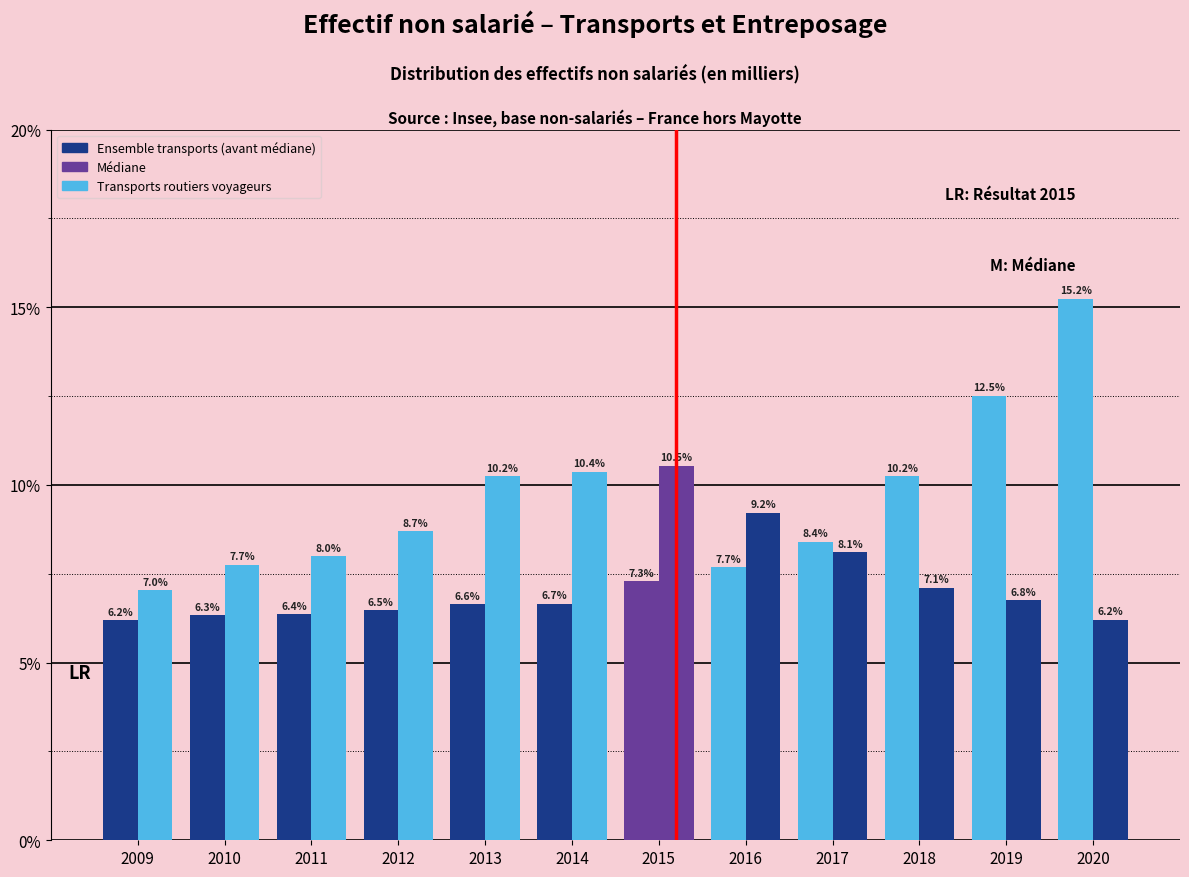

How many bars are there in total?

24